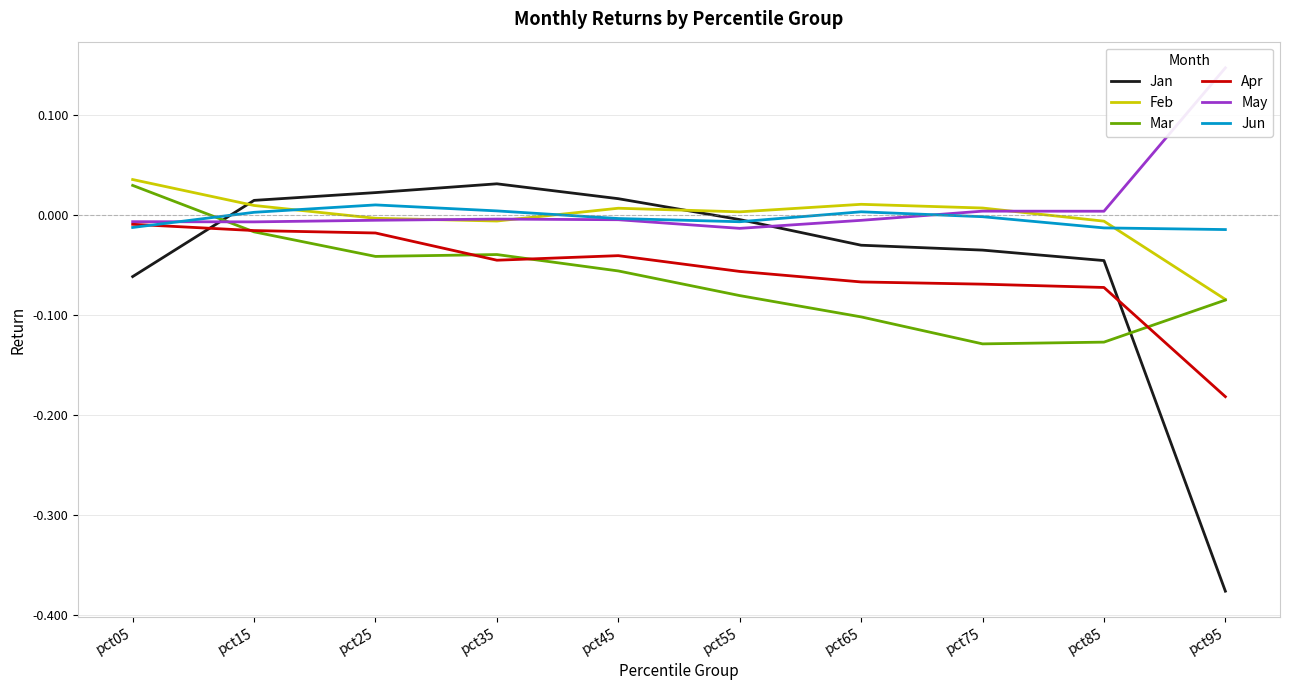

True or false: Jan and Feb intersect in this chart.

True